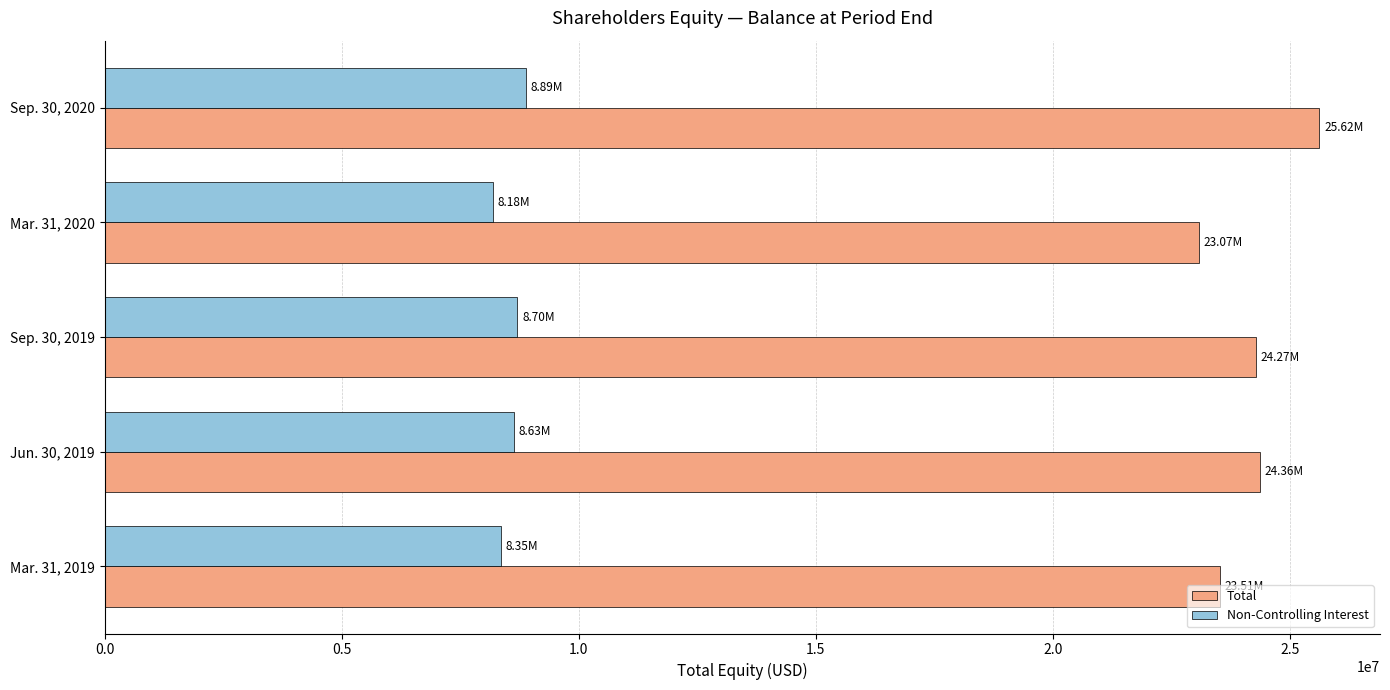

Which series has the largest total across all categories?

Total